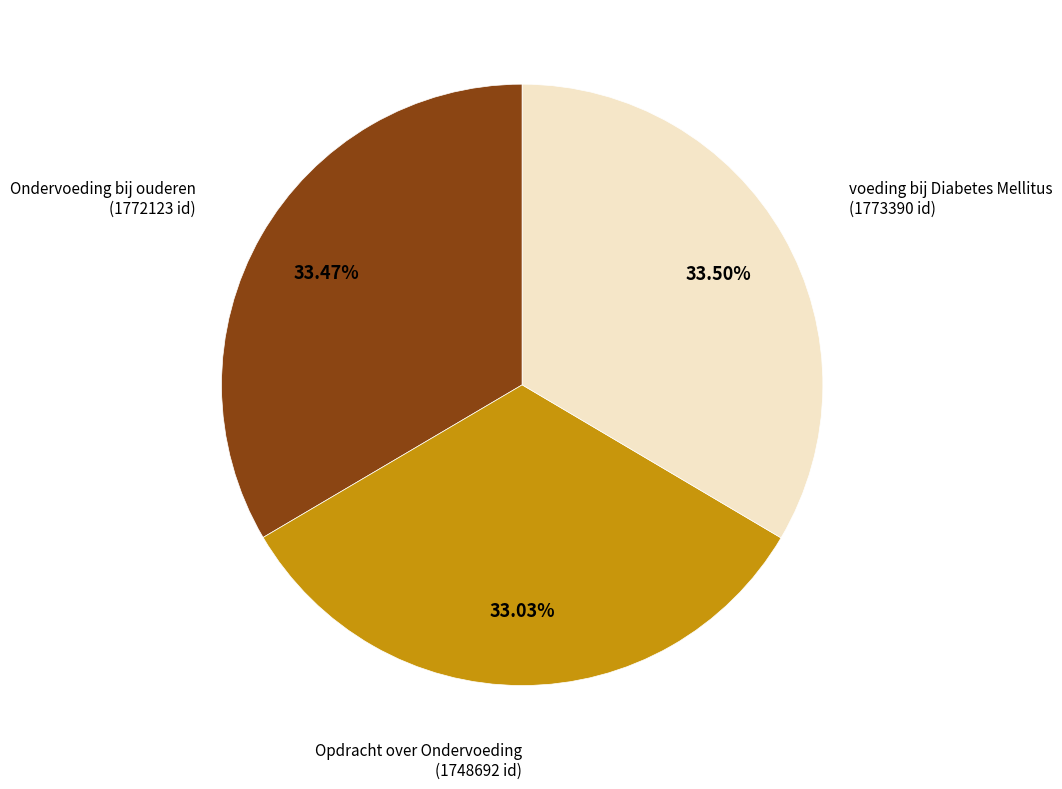

Does any single category account for the majority?

No